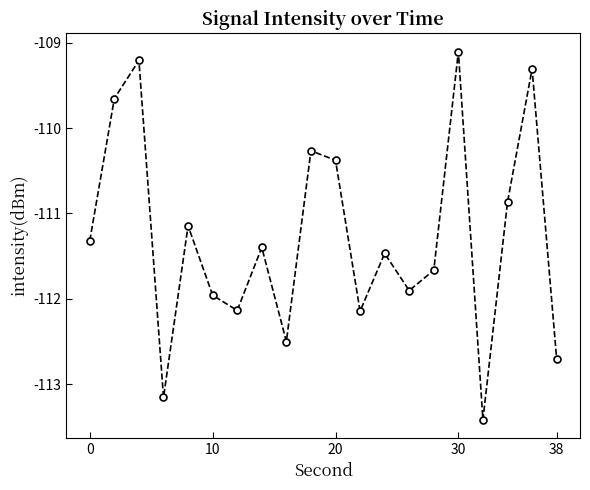

What is the difference between the second highest and minimum values?

4.2